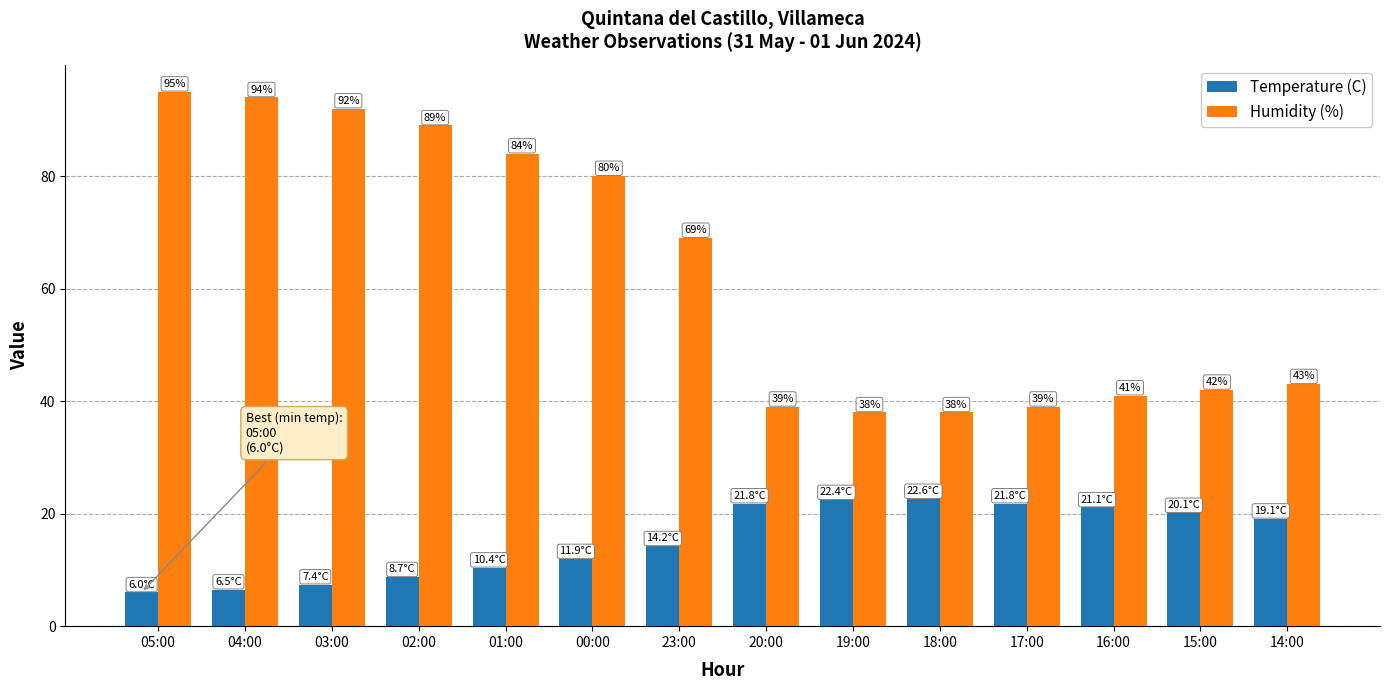

Is the value of Temperature (C) at 15:00 greater than the value of Humidity (%) at 23:00?

No